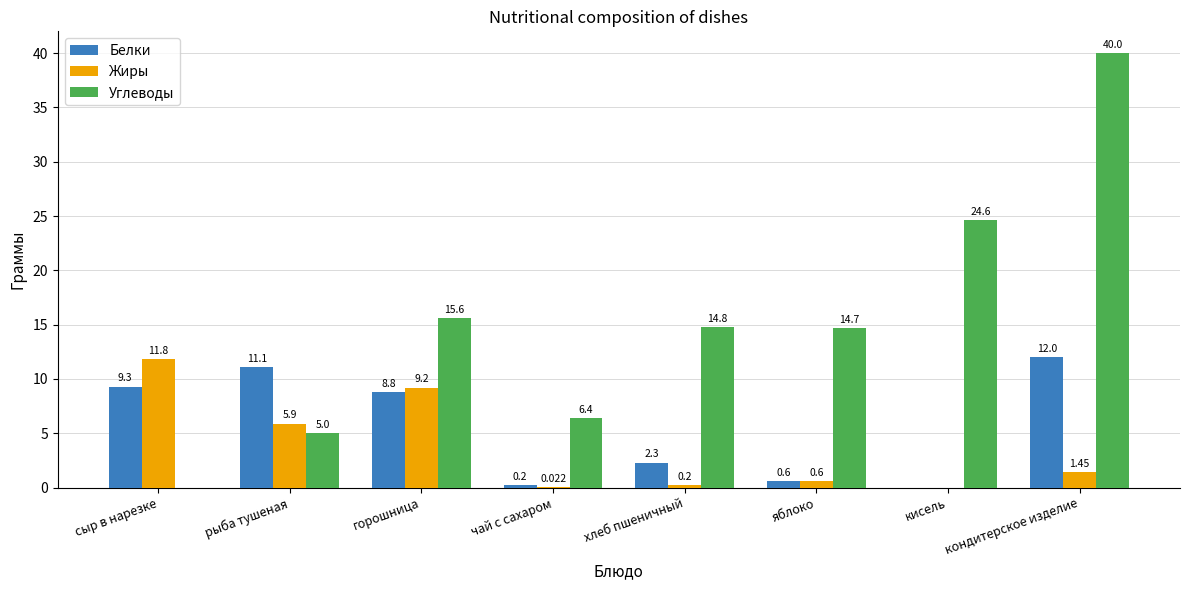

Which series changed the most between сыр в нарезке and горошница?

Углеводы